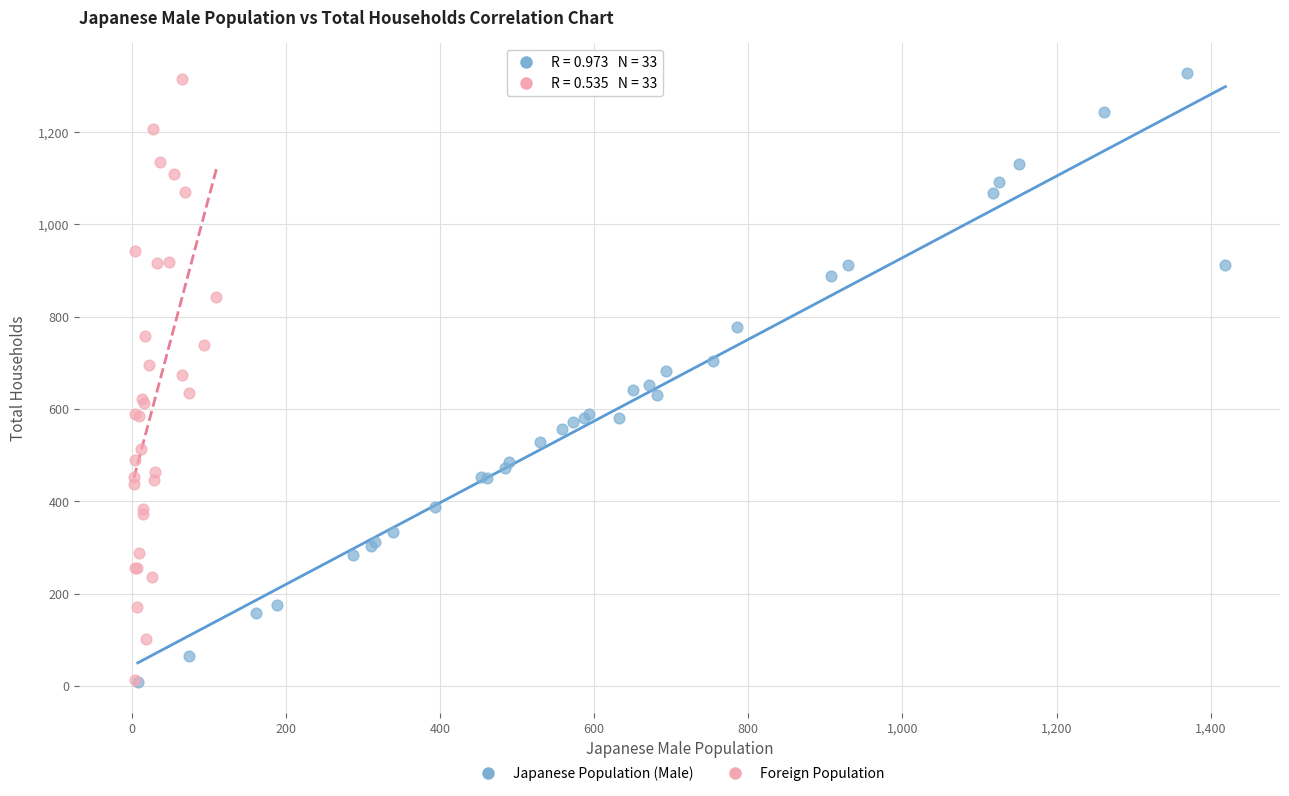

Which series has the largest Y range (max minus min)?

Japanese Population (Male)